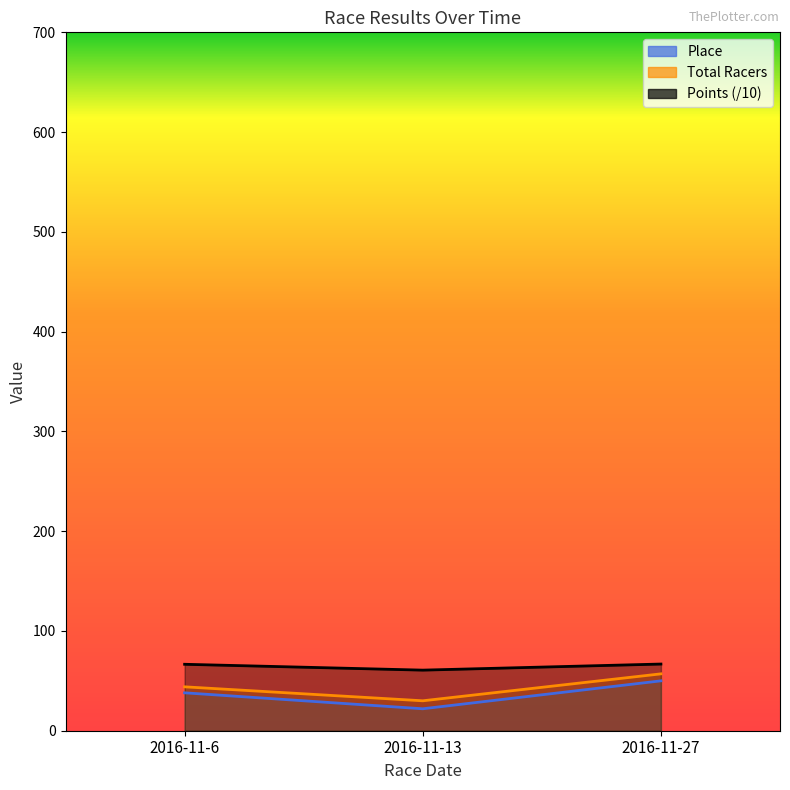

Does the chart have visible grid lines?

No